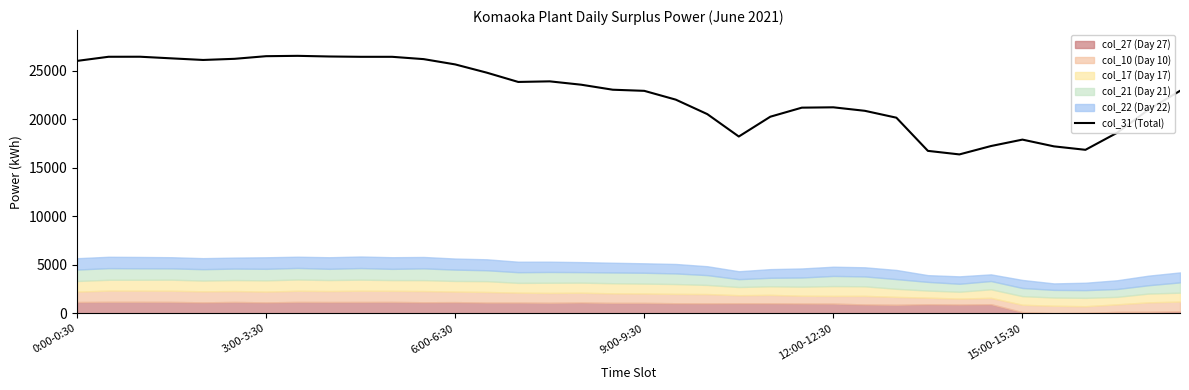

Reading left to right, extract all data points from this chart.

25994	26419	26423	26255	26090	26208	26479	26515	26448	26415	26415	26176	25632	24785	23827	23888	23542	23027	22911	22005	20515	18208	20248	21180	21215	20855	20147	16731	16366	17227	17890	17195	16840	18587	20975	22911